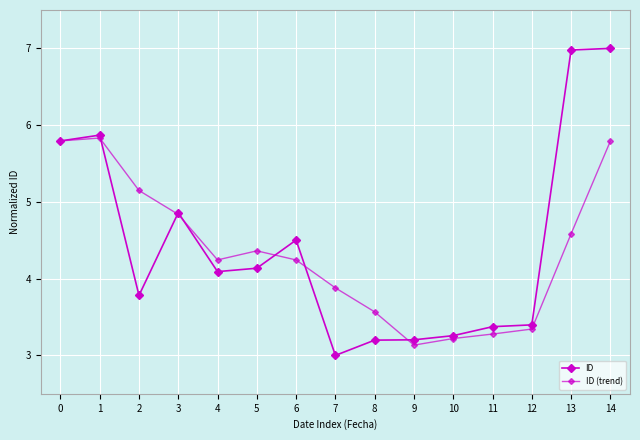

How many intersections are there between ID and ID (trend)?

6